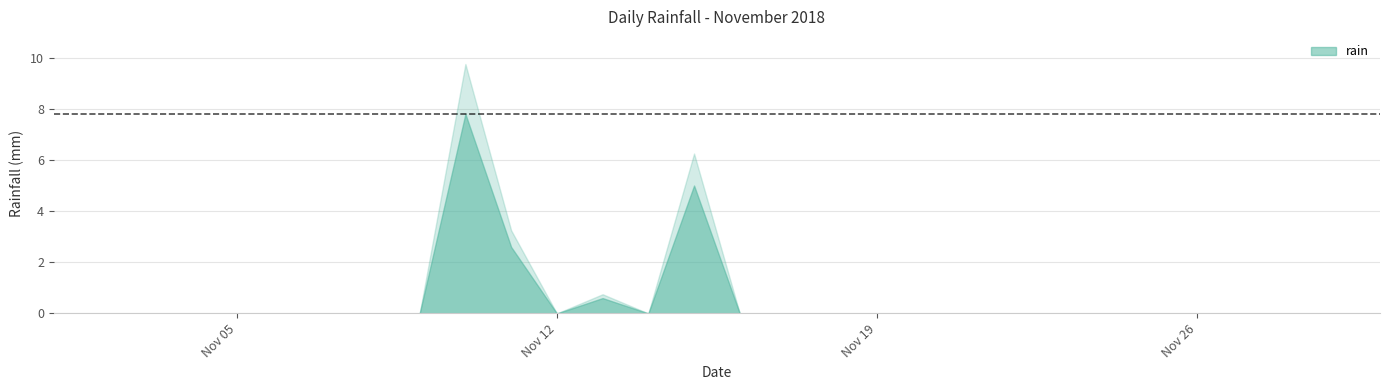

List the labels in order of value, largest first.

2018-11-10, 2018-11-15, 2018-11-11, 2018-11-13, 2018-11-01, 2018-11-02, 2018-11-03, 2018-11-04, 2018-11-05, 2018-11-06, 2018-11-07, 2018-11-08, 2018-11-09, 2018-11-12, 2018-11-14, 2018-11-16, 2018-11-17, 2018-11-18, 2018-11-19, 2018-11-20, 2018-11-21, 2018-11-22, 2018-11-23, 2018-11-24, 2018-11-25, 2018-11-26, 2018-11-27, 2018-11-28, 2018-11-29, 2018-11-30